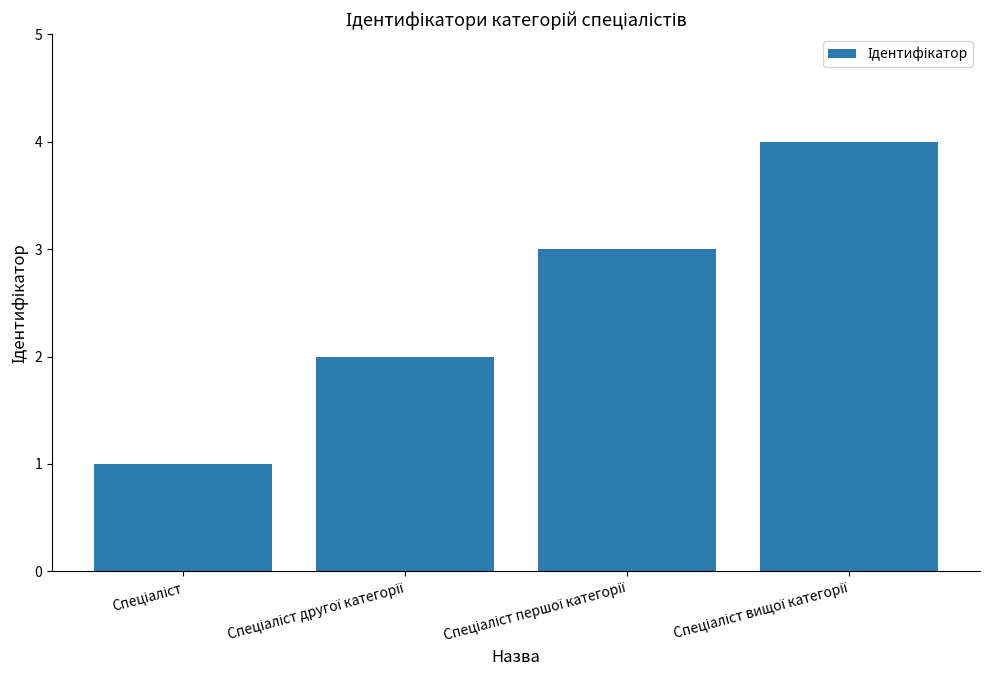

What is the difference between the maximum and minimum values?

3